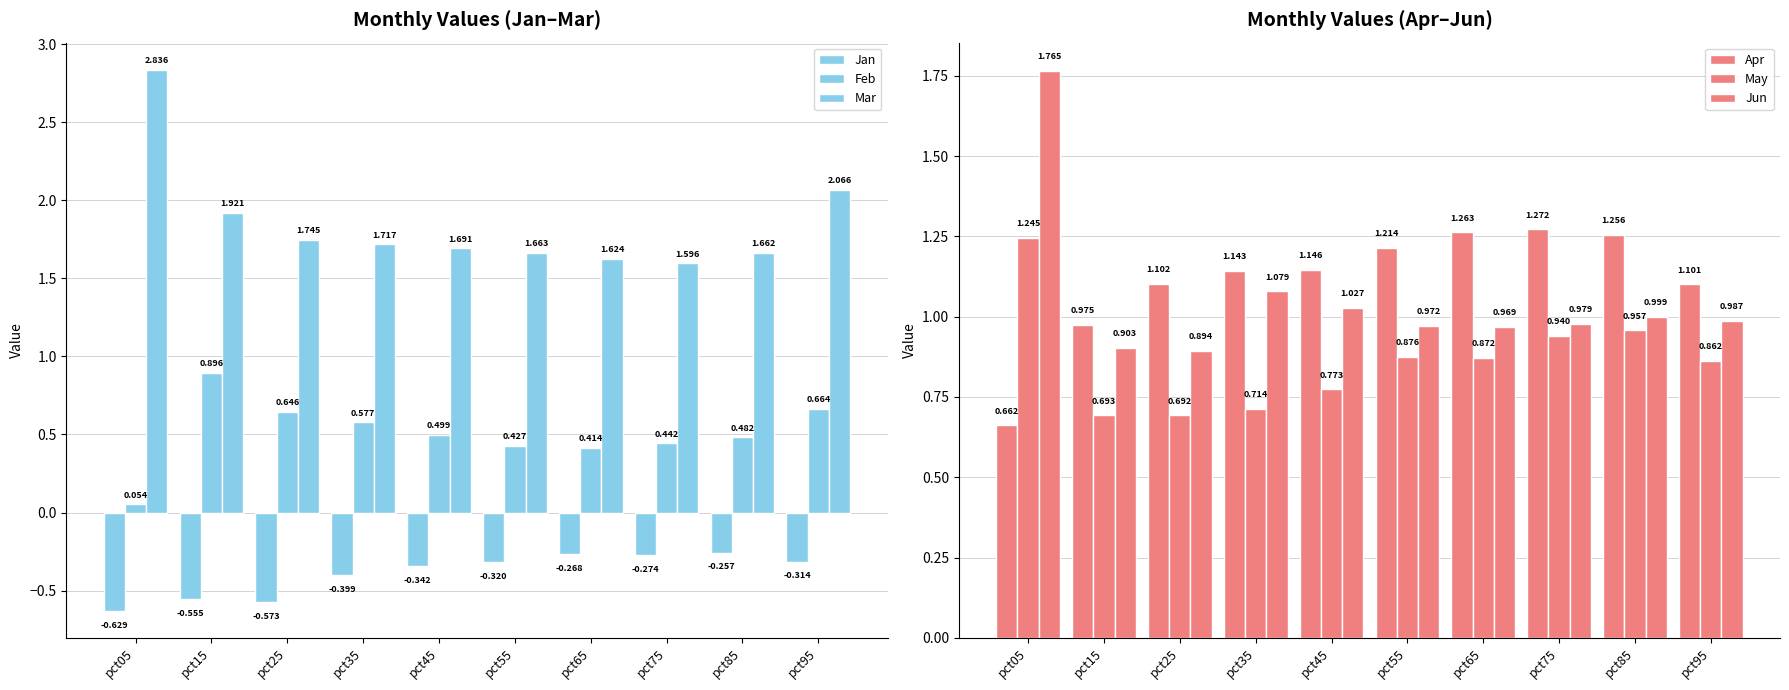

What is the difference between the maximum and minimum values in the Jan series?

0.4